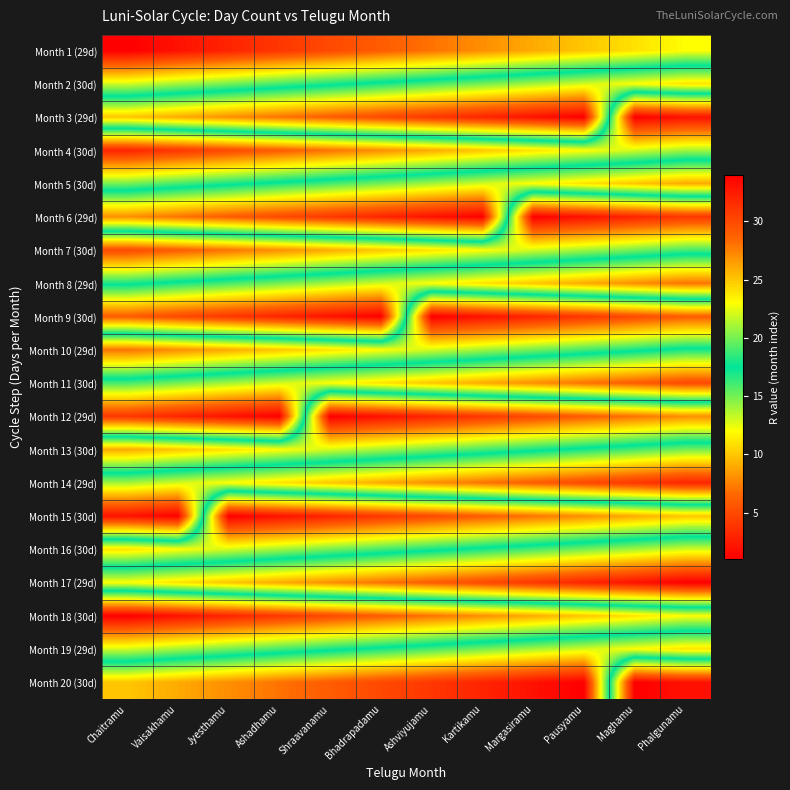

At which category is the sum across all series the highest?

Pausyamu